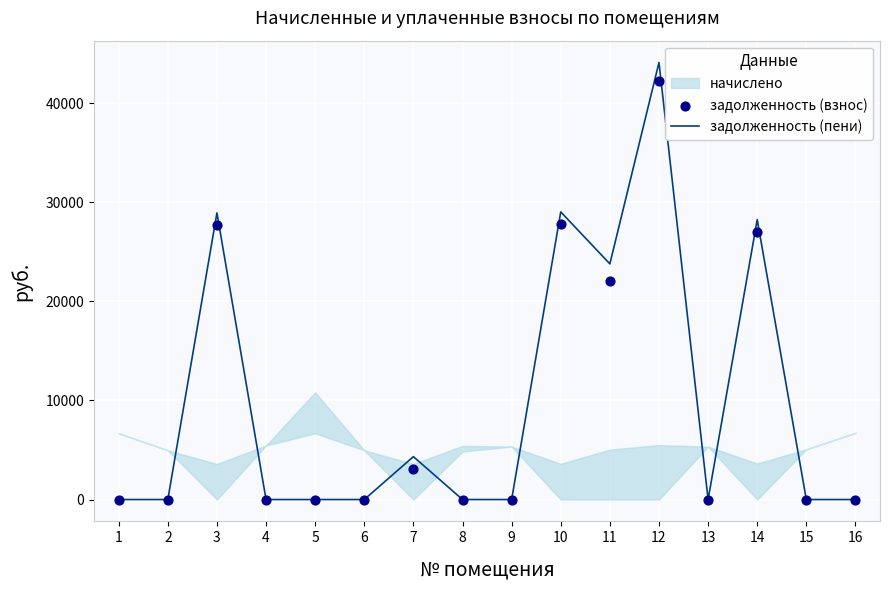

Which series reaches the minimum Y coordinate?

задолженность (пени)